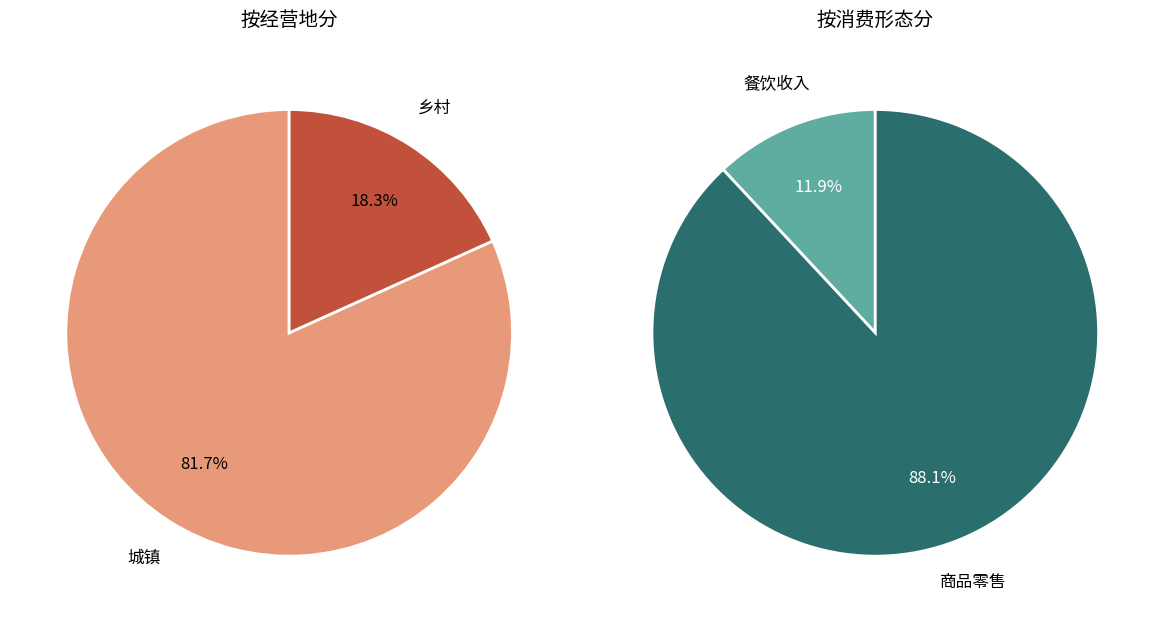

Which has a higher value, 餐饮收入 or 商品零售?

商品零售